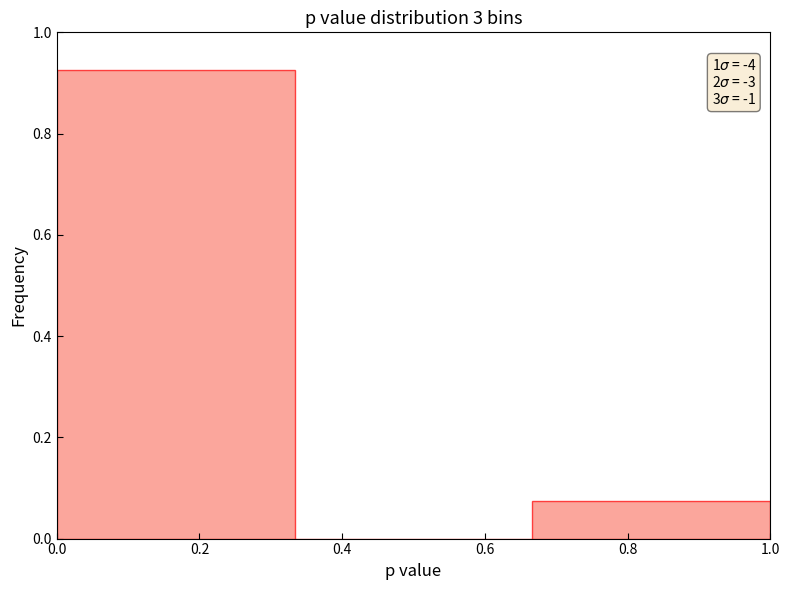

Which range on the x-axis has the tallest bar?

0.00 to 0.34